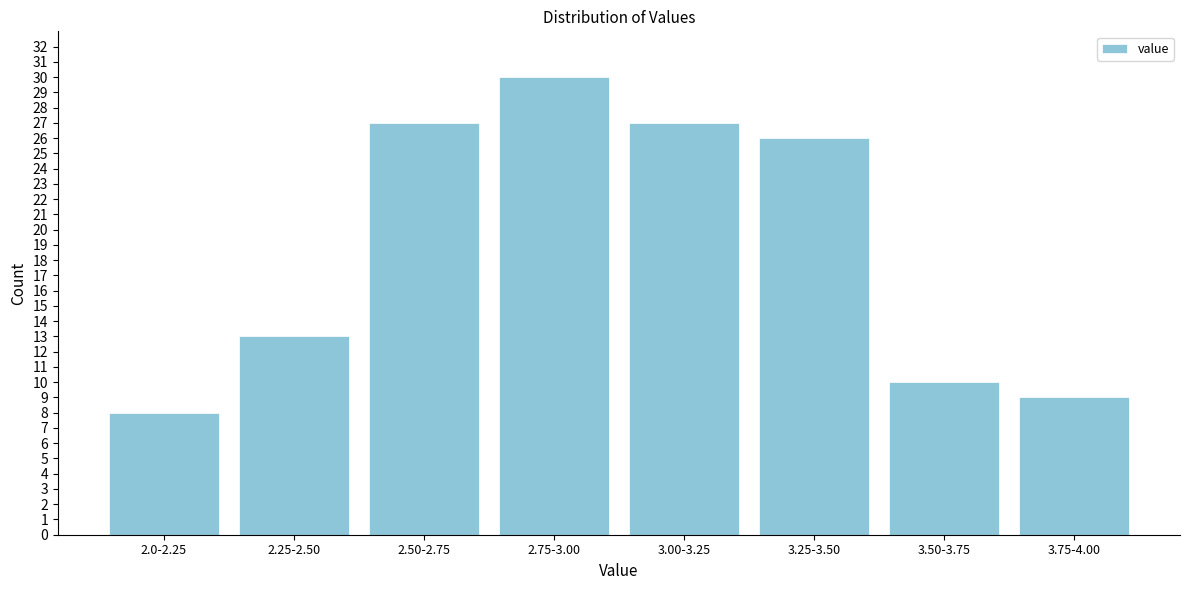

Reading left to right, transcribe all the data shown in this chart.

8	13	27	30	27	26	10	9